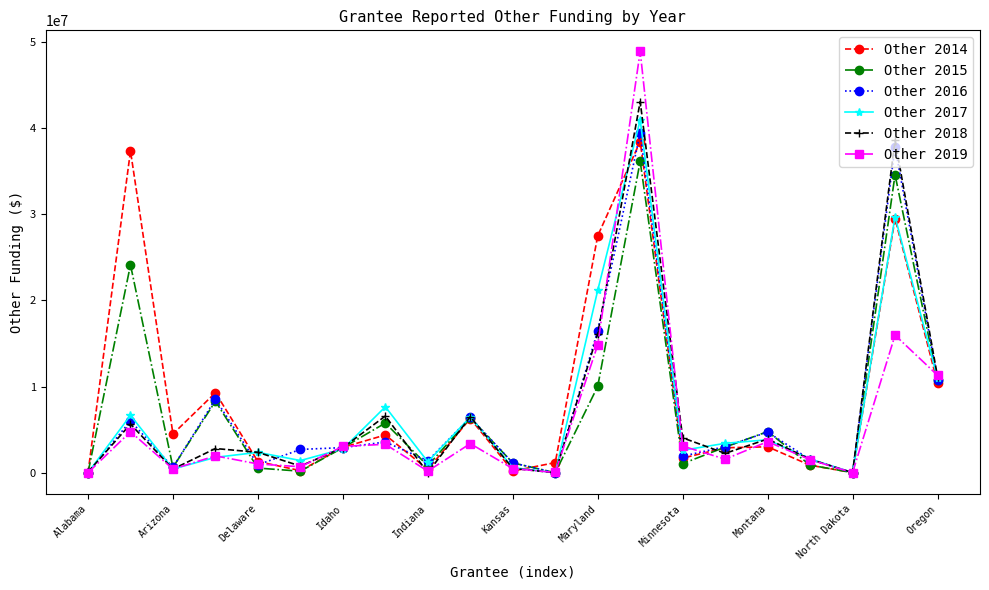

At how many categories does at least one series exceed 35371191?

3